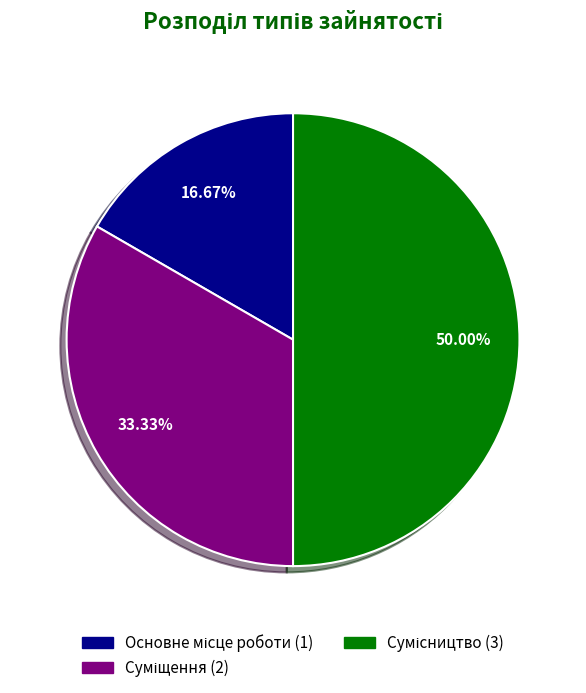

To the nearest percent, what is the average slice percentage?

33%